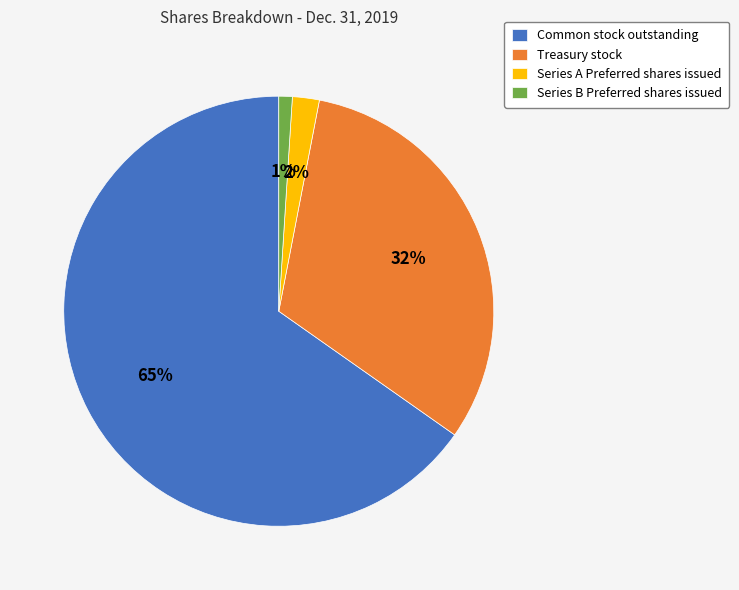

To the nearest percent, what portion does Treasury stock represent?

32%